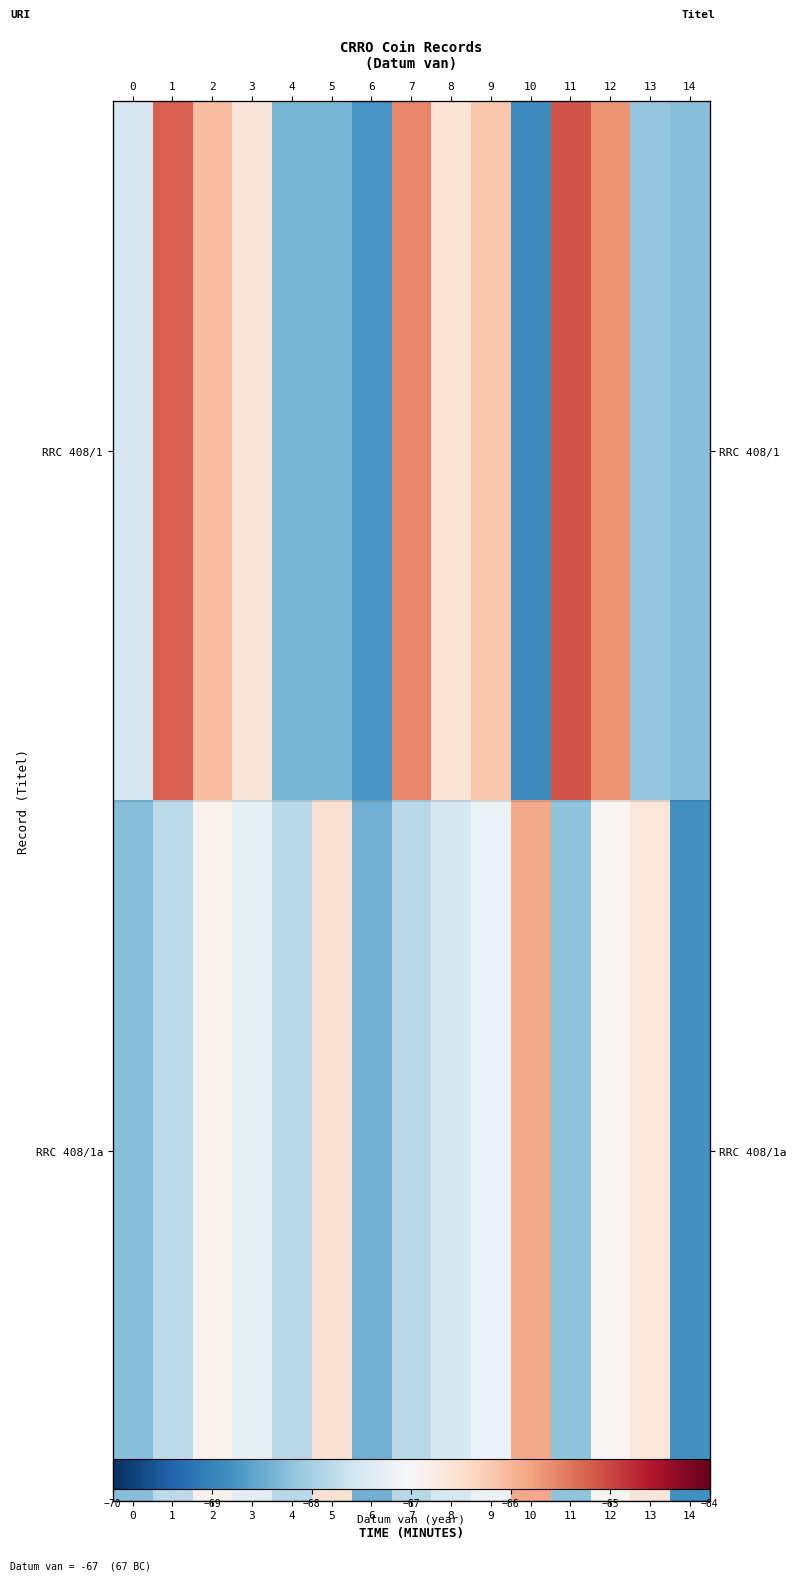

What is the difference between the maximum and minimum values in the RRC 408/1 series?

3.8